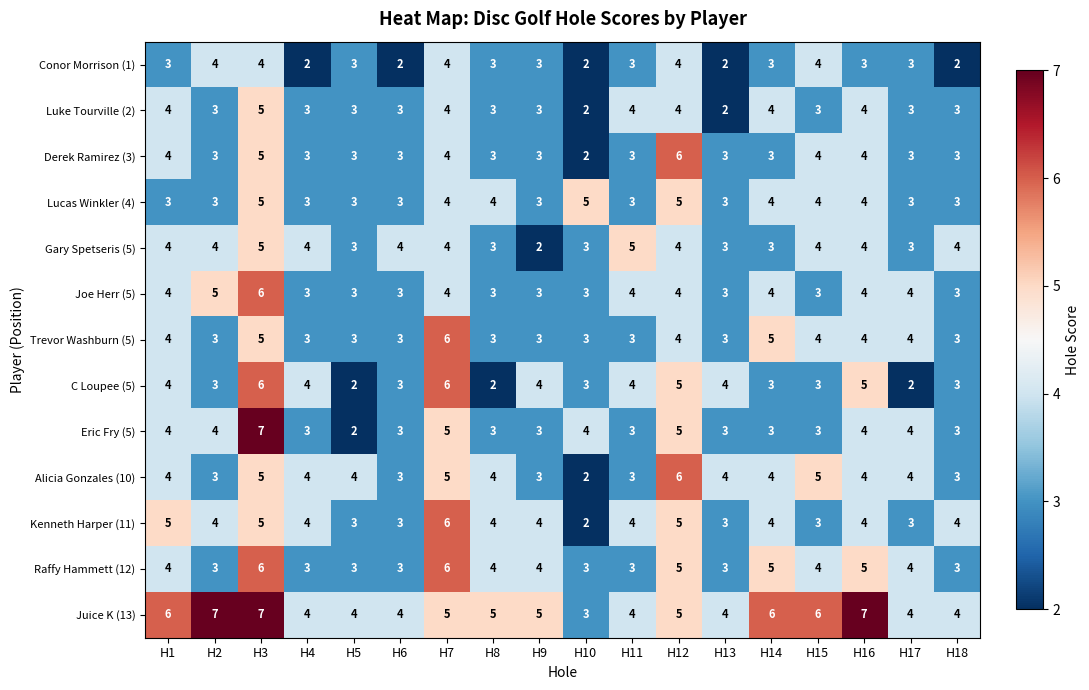

What value does the Gary Spetseris (5) series have at H17?

3